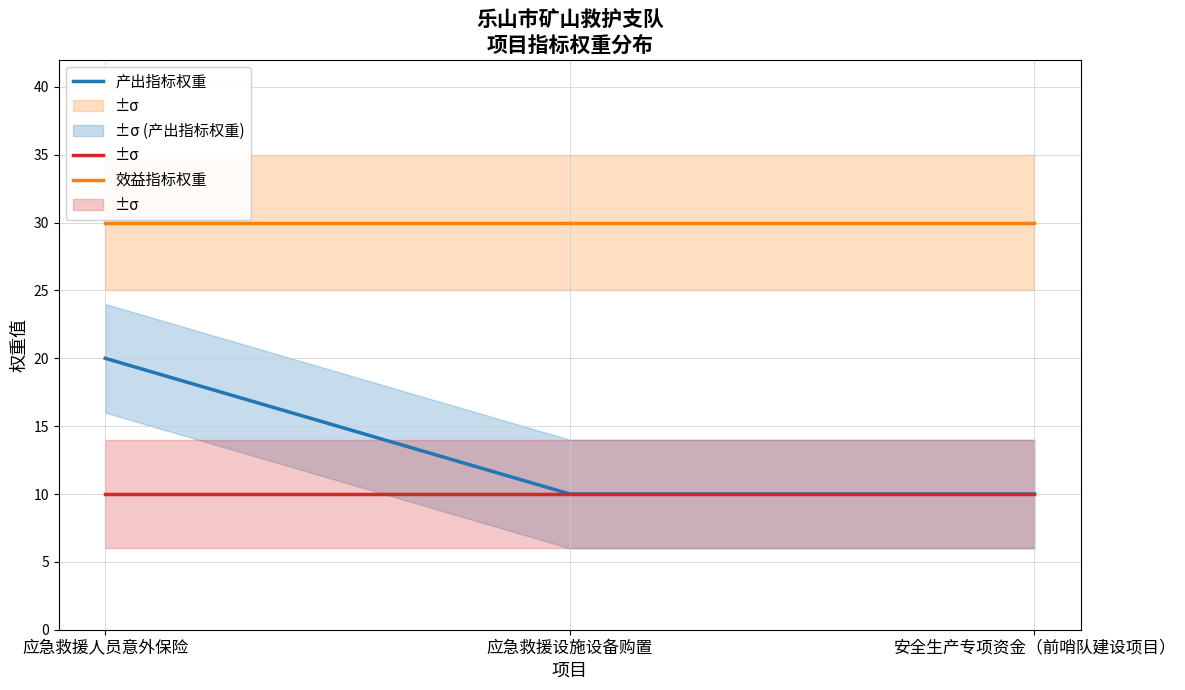

Which series changed the most between 应急救援人员意外保险 and 安全生产专项资金（前哨队建设项目）?

产出指标权重